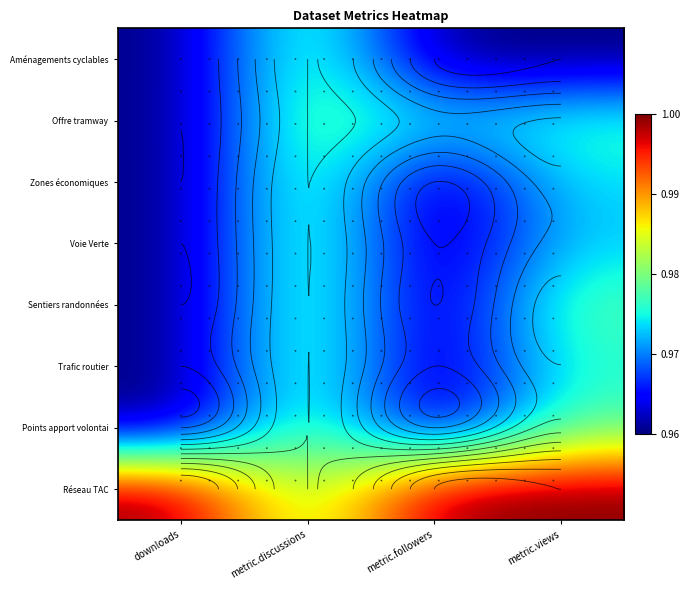

List the labels in order of Points apport volontai value, smallest first.

metric.followers, downloads, metric.views, metric.discussions